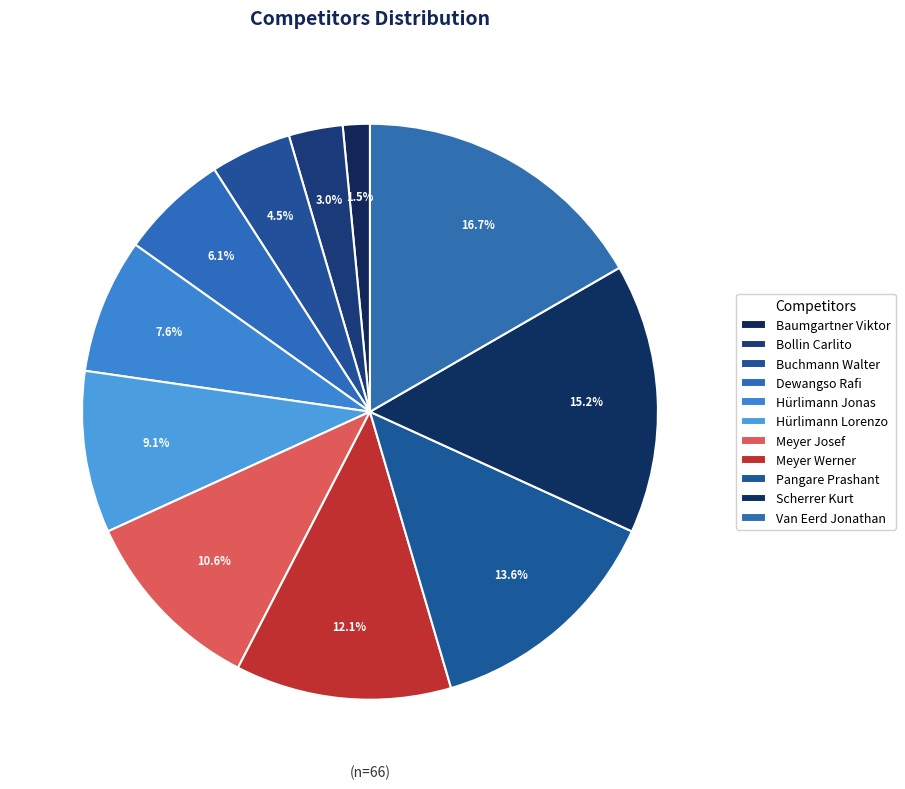

To the nearest percent, what percentage of the pie is Scherrer Kurt?

15%